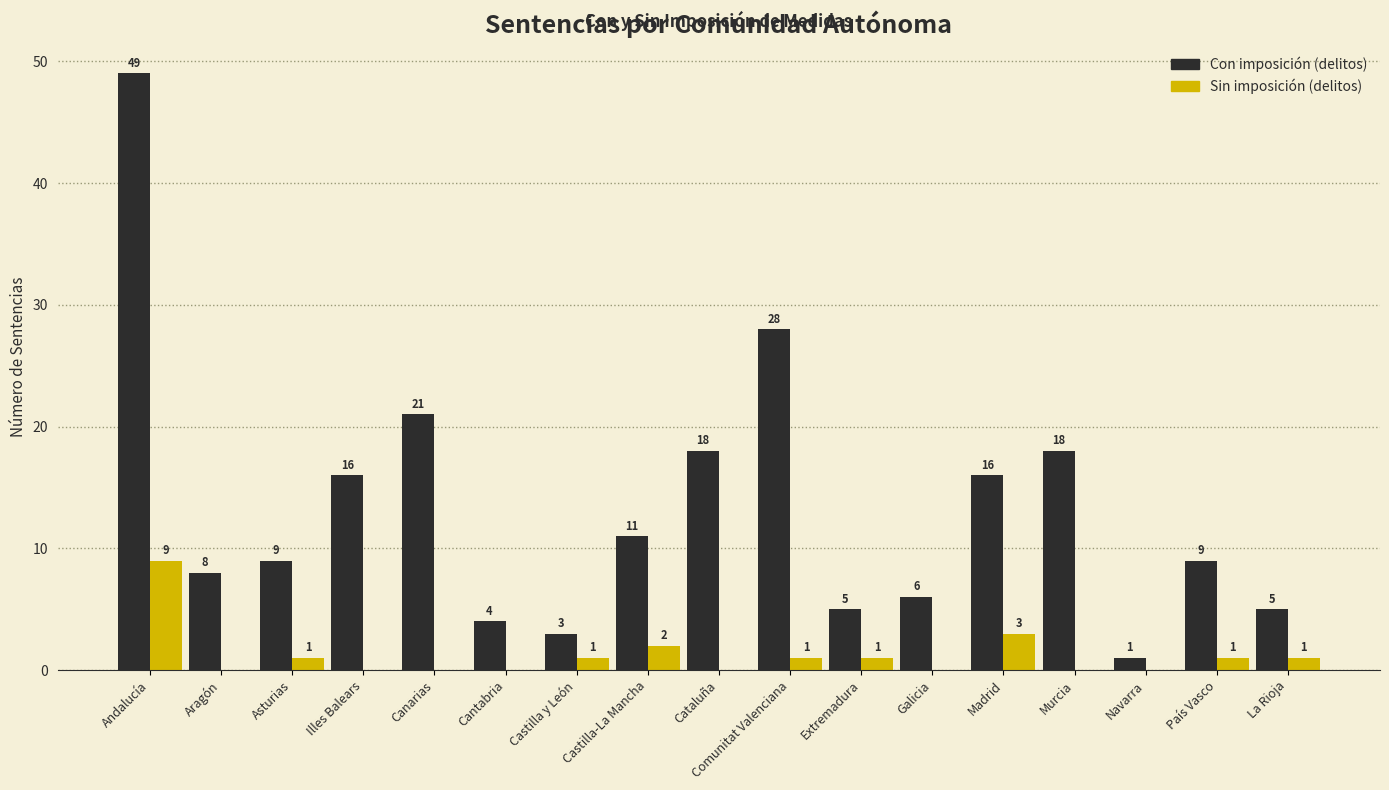

What is the sum of all Sin imposición (delitos) values?

20